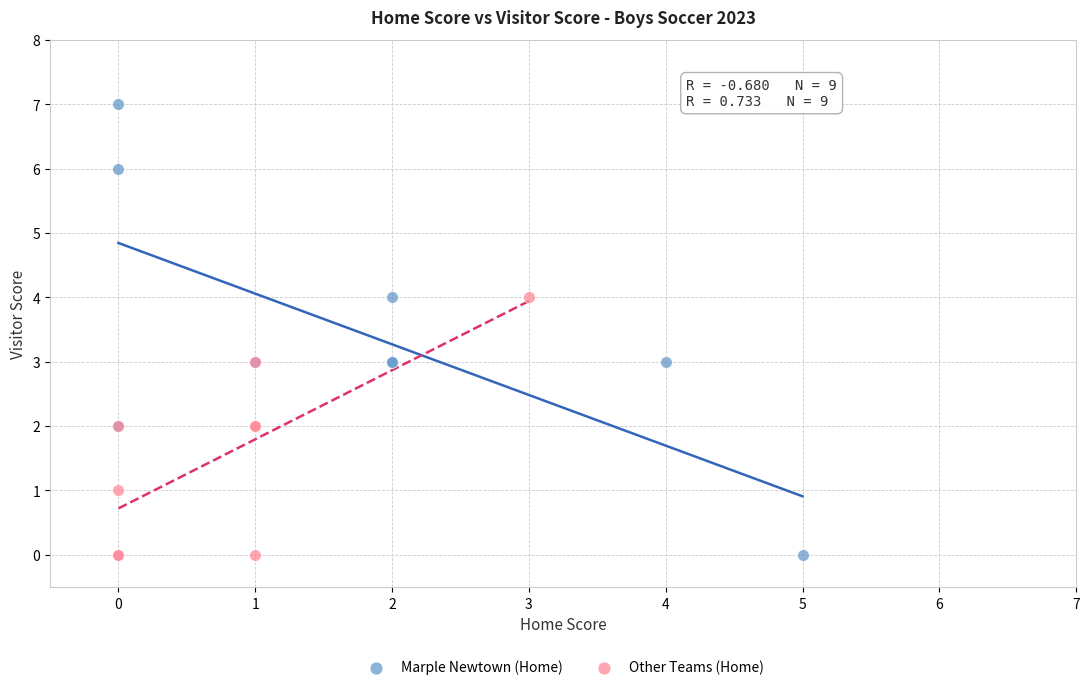

Which series has the widest spread of Y values?

Marple Newtown (Home)